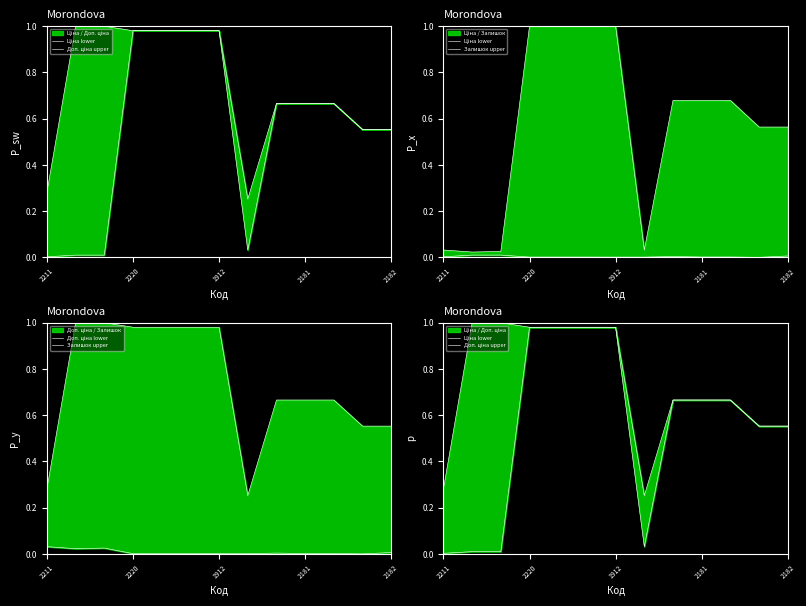

Reading left to right, what are all the values shown in this chart?

Ціна lower: 0.0	0.0	0.0	1.0	1.0	1.0	1.0	0.0	0.7	0.7	0.7	0.6	0.6
Доп. ціна upper: 0.3	1.0	1.0	1.0	1.0	1.0	1.0	0.3	0.7	0.7	0.7	0.6	0.6
Залишок upper: 0.3	1.0	1.0	1.0	1.0	1.0	1.0	0.3	0.7	0.7	0.7	0.6	0.6
Доп. ціна lower: 0.0	0.0	0.0	0.0	0.0	0.0	0.0	0.0	0.0	0.0	0.0	0.0	0.0